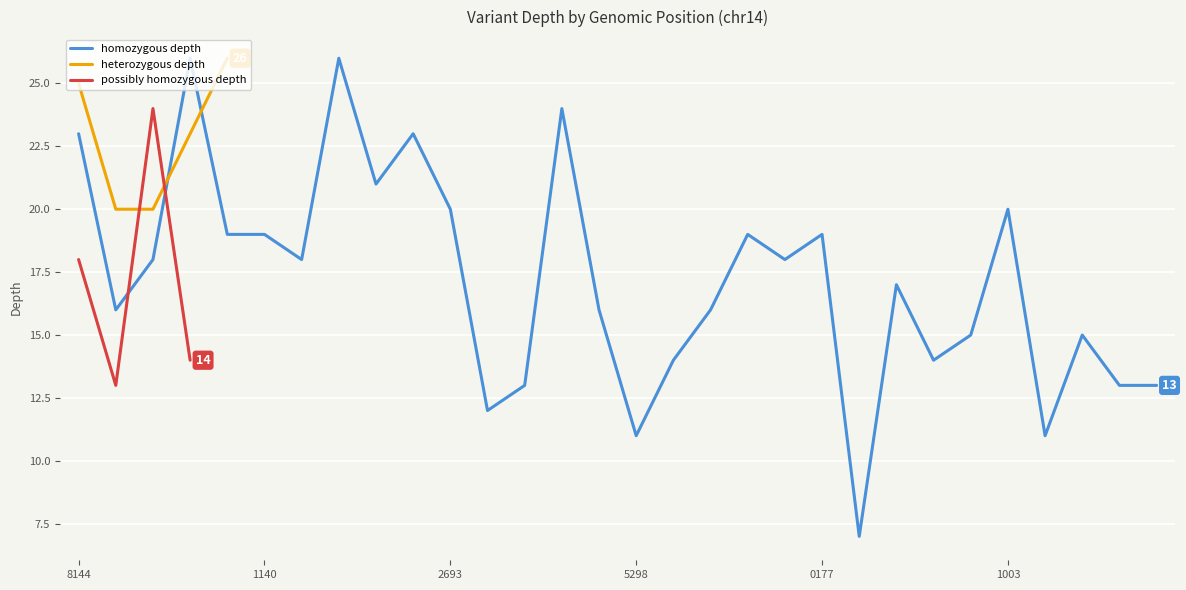

What is the minimum value for homozygous depth?

7